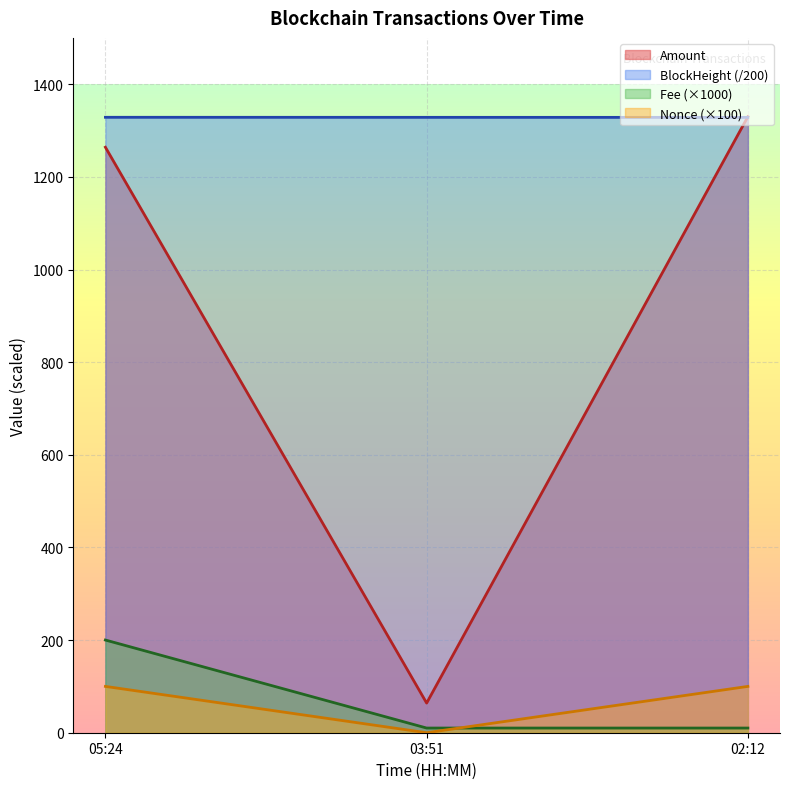

Which series has the largest range (max minus min)?

Amount